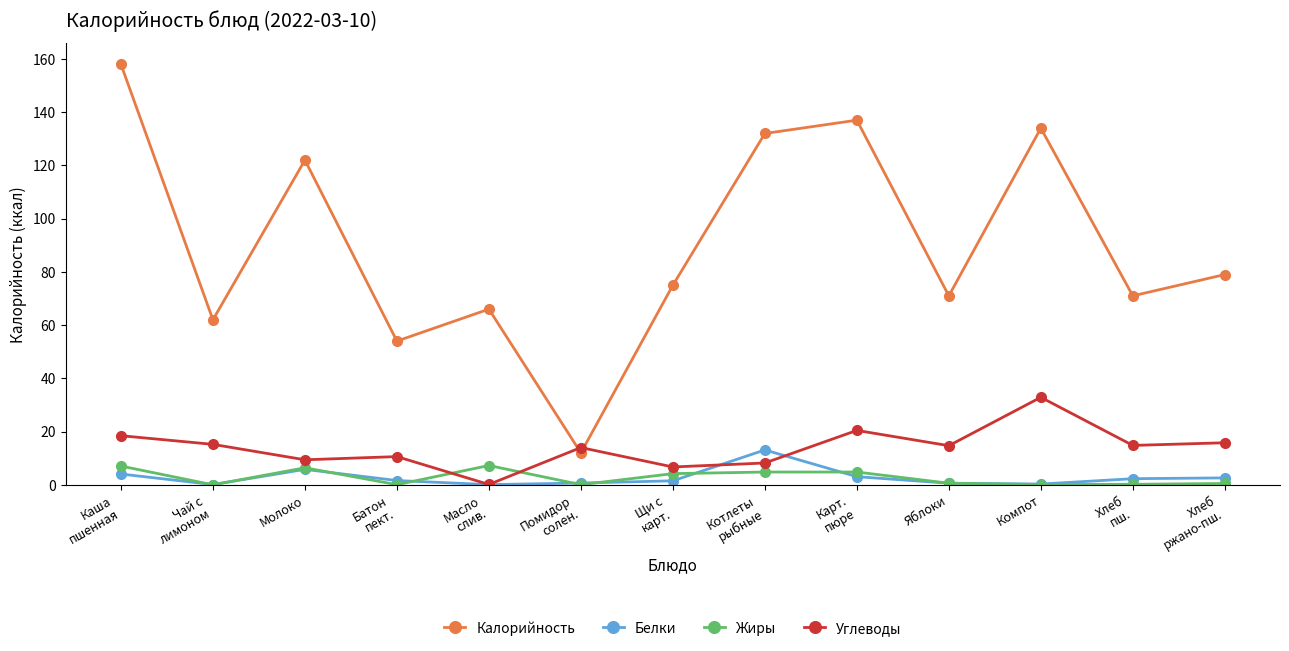

Is this an area chart (filled region under the line)?

No